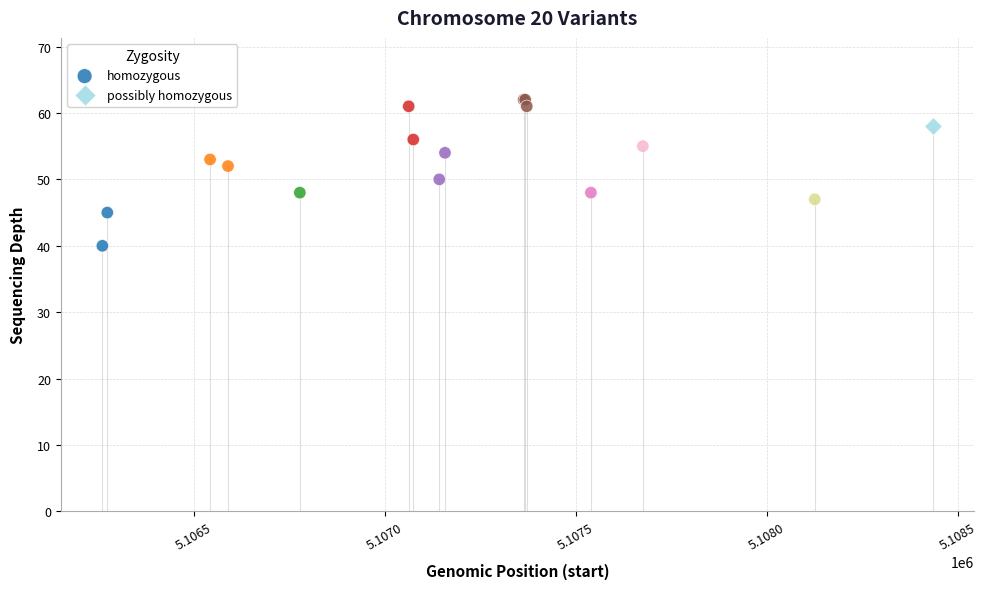

What are all the series names shown in the legend?

homozygous, possibly homozygous